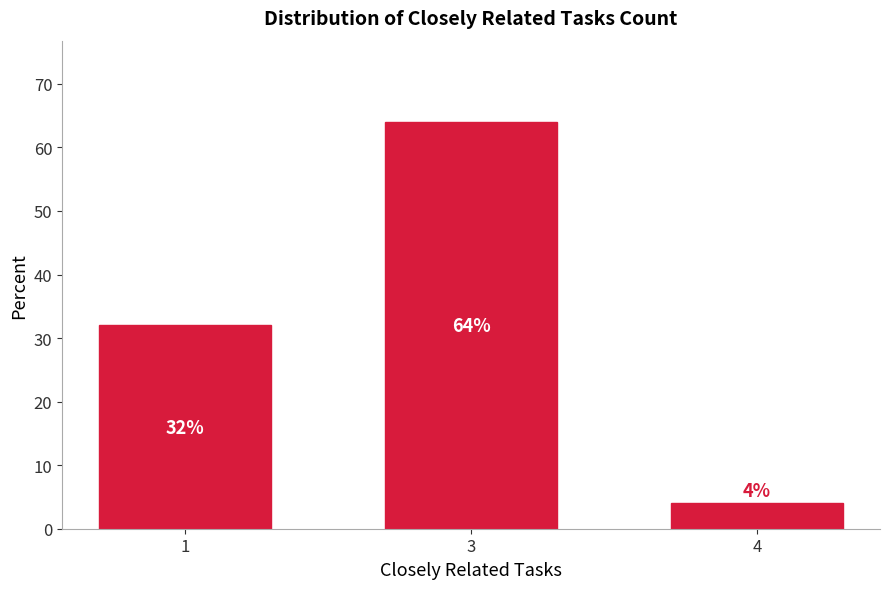

Reading left to right, transcribe all the data shown in this chart.

32	64	4